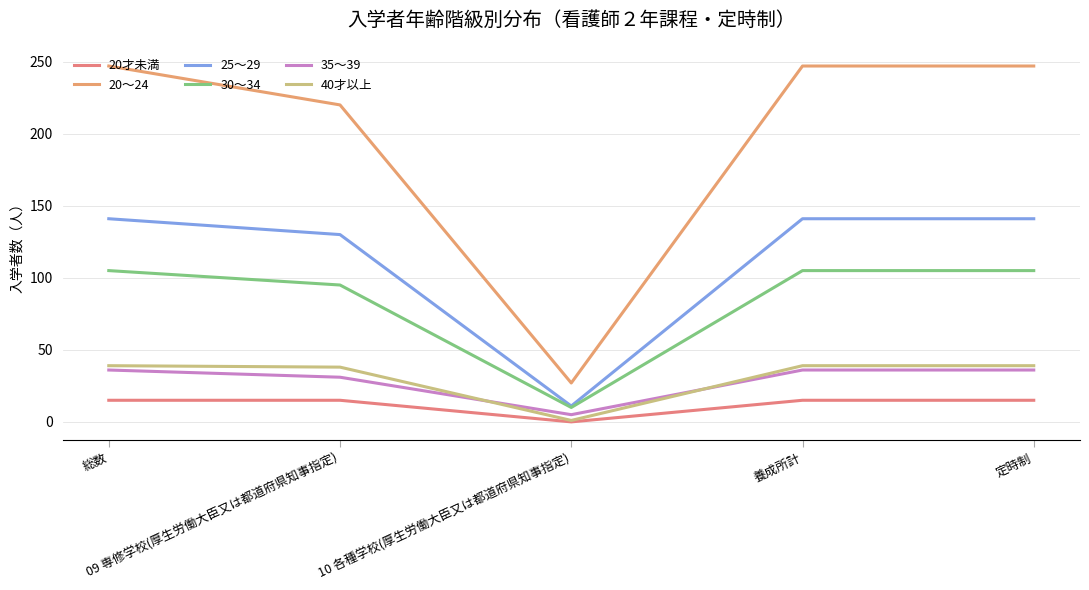

What is the maximum value shown in the chart?

247